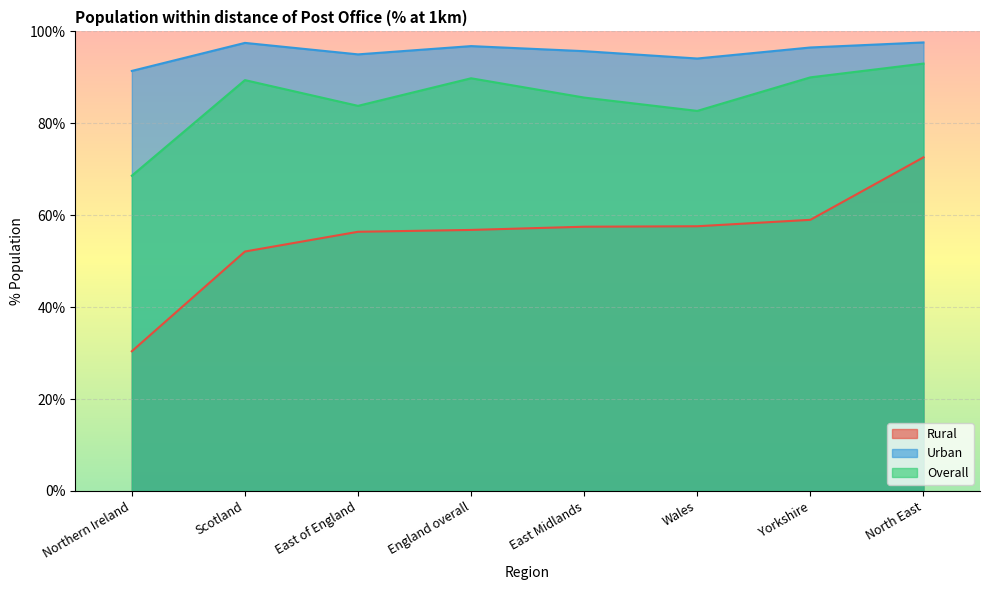

At how many categories does at least one series exceed 40?

8